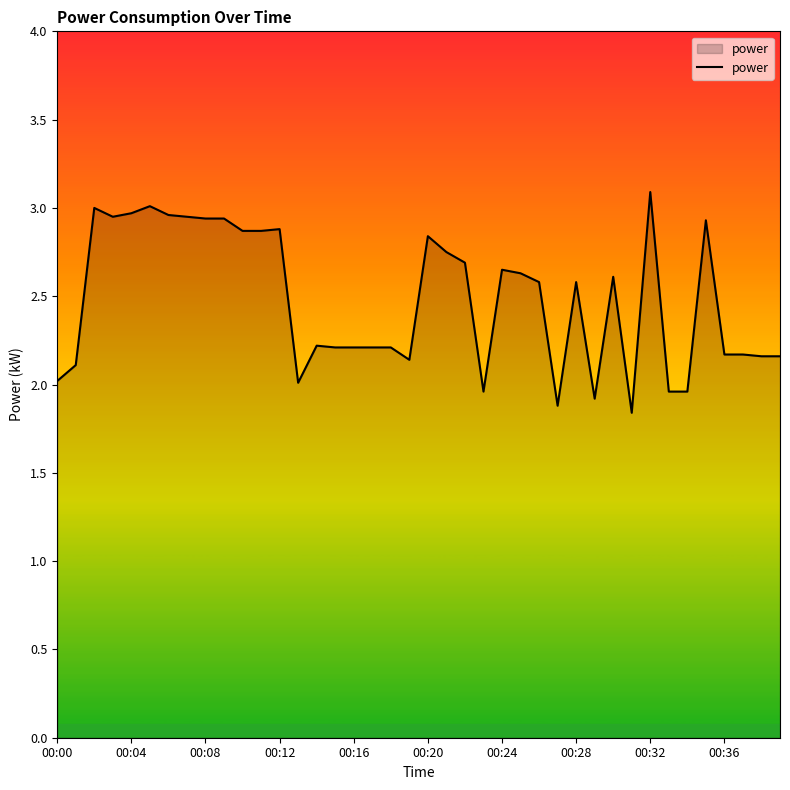

What is the maximum value shown in the chart?

3.1